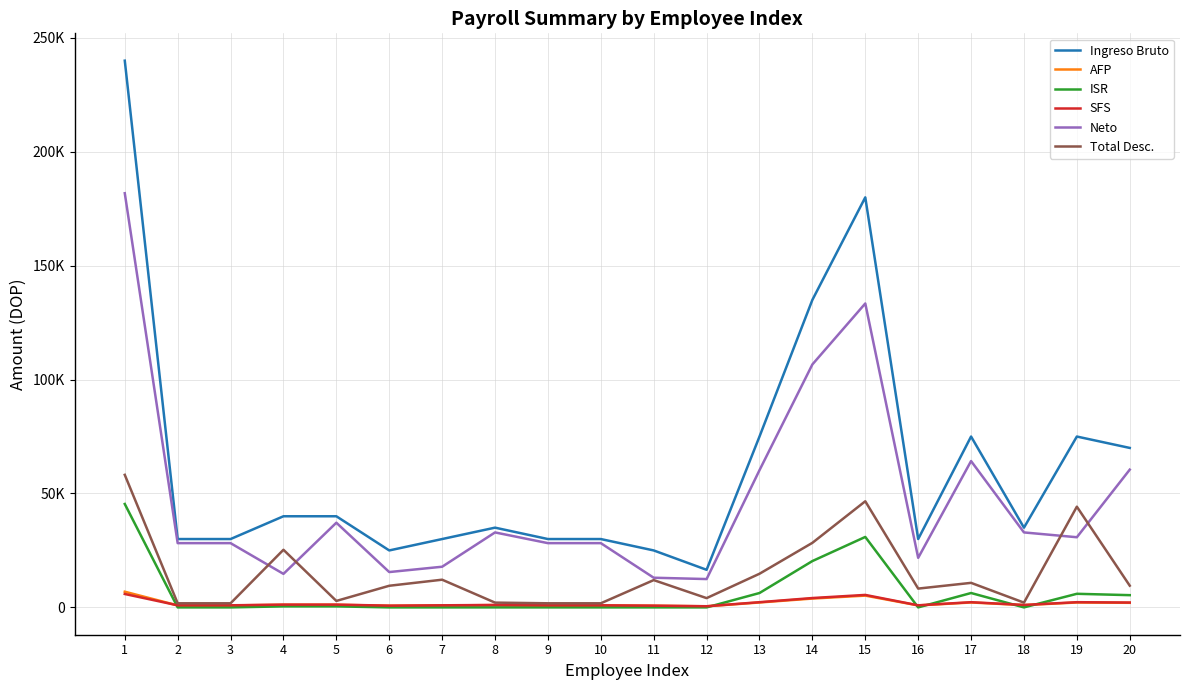

Does the chart have visible grid lines?

Yes